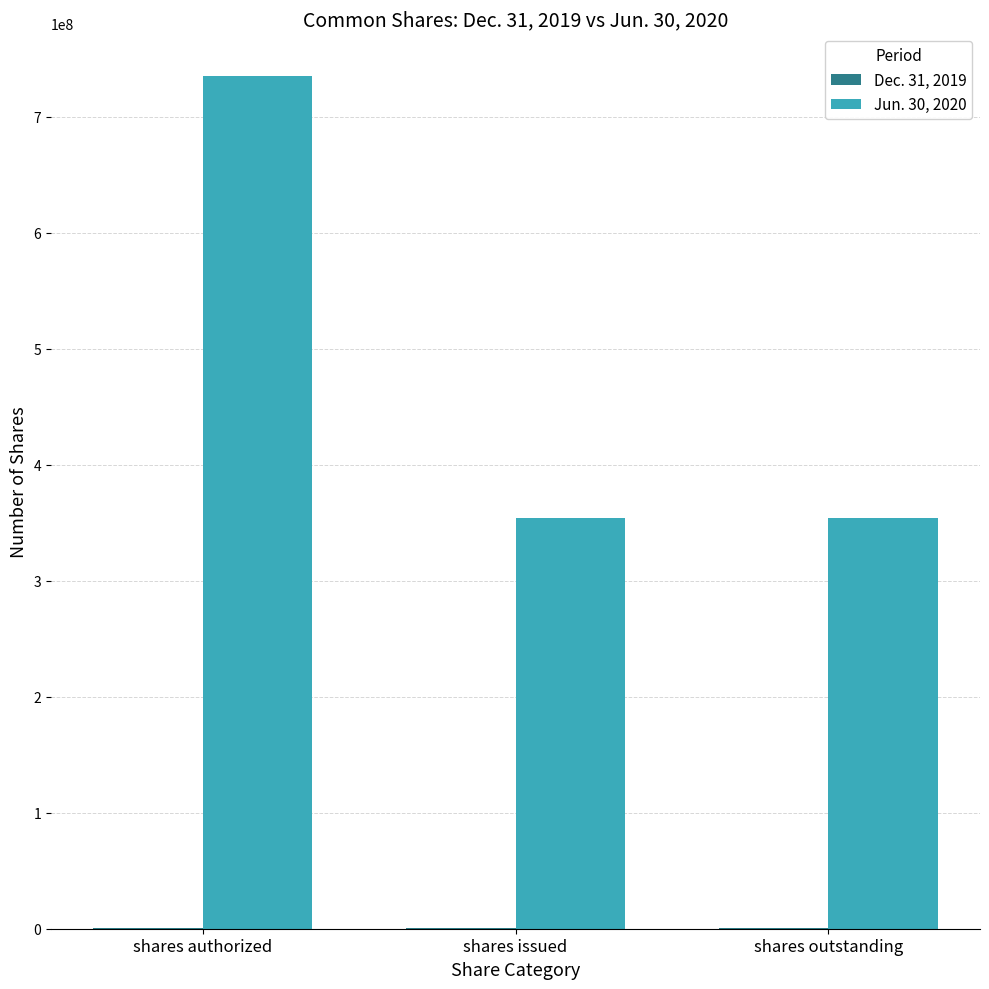

Is it true that Jun. 30, 2020 equals 354251000 at shares outstanding?

True